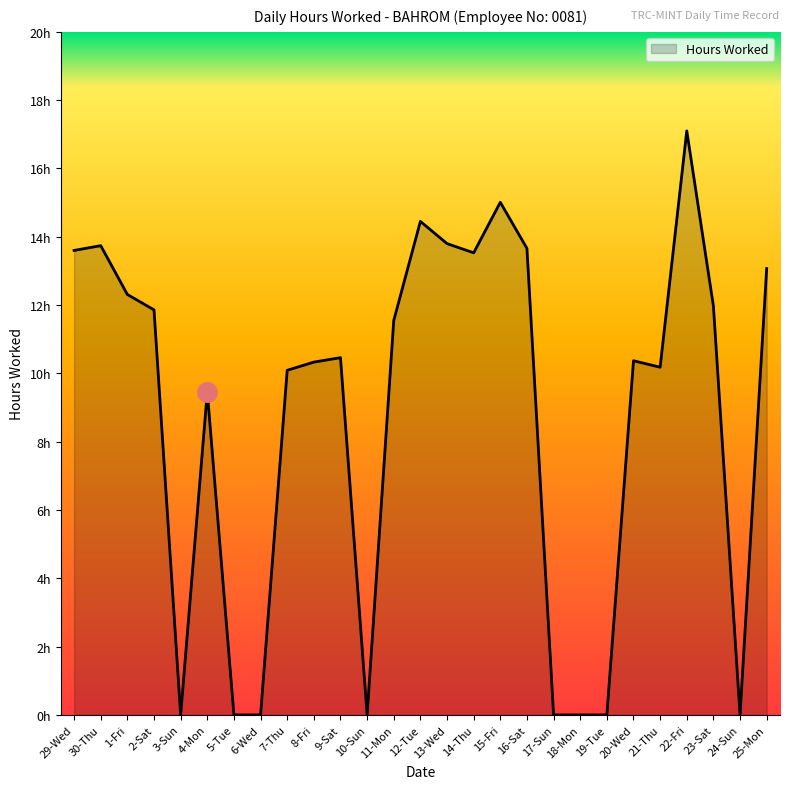

Reading left to right, list all the values displayed in this chart.

29-Wed=13.6	30-Thu=13.7	1-Fri=12.3	2-Sat=11.9	3-Sun=0.0	4-Mon=9.5	5-Tue=0.0	6-Wed=0.0	7-Thu=10.1	8-Fri=10.3	9-Sat=10.5	10-Sun=0.0	11-Mon=11.6	12-Tue=14.4	13-Wed=13.8	14-Thu=13.5	15-Fri=15.0	16-Sat=13.7	17-Sun=0.0	18-Mon=0.0	19-Tue=0.0	20-Wed=10.4	21-Thu=10.2	22-Fri=17.1	23-Sat=12.0	24-Sun=0.0	25-Mon=13.1